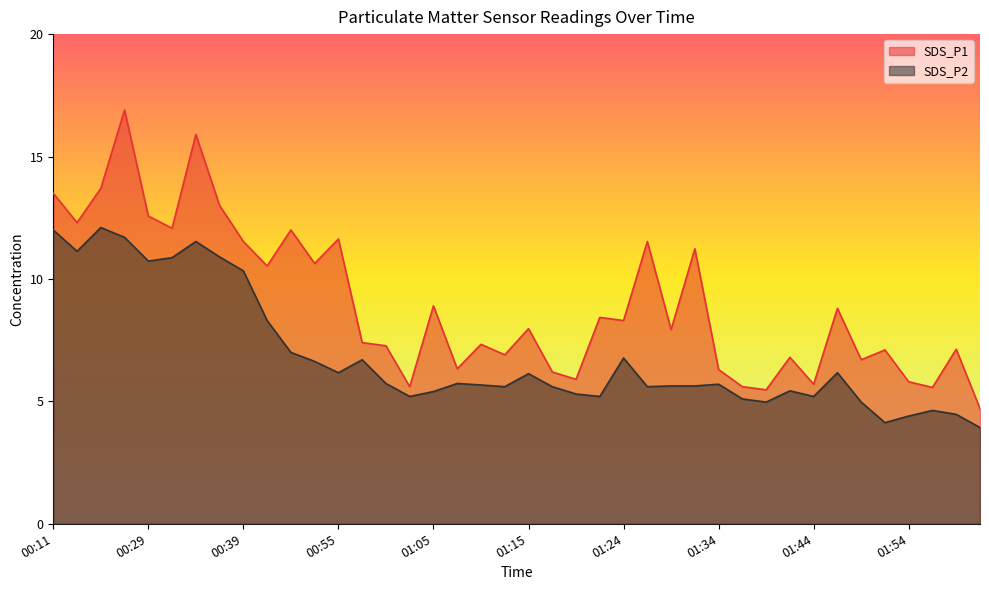

Rank the series at 01:17 from highest to lowest value.

SDS_P1, SDS_P2